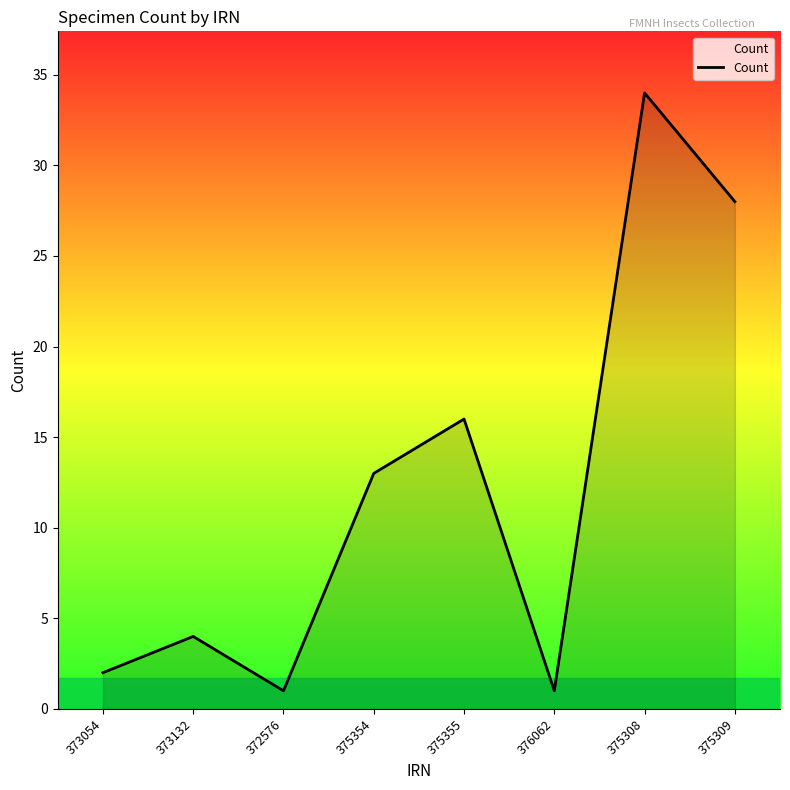

At which category does the data reach its first local valley?

372576